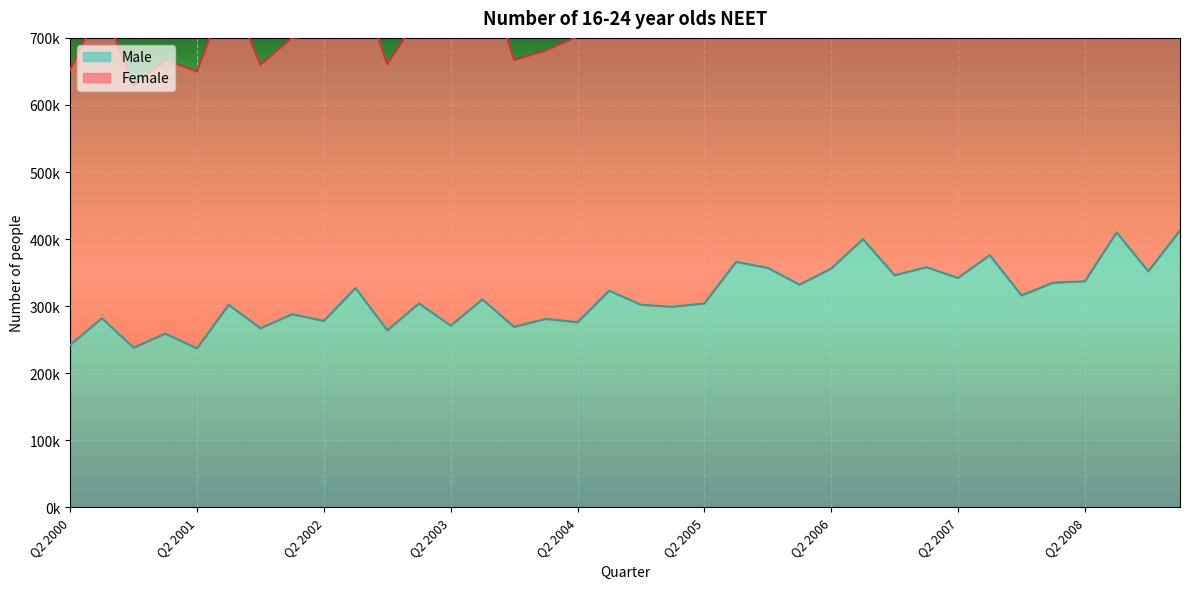

Is it true that the value at Q2 2005 is 211300?

False